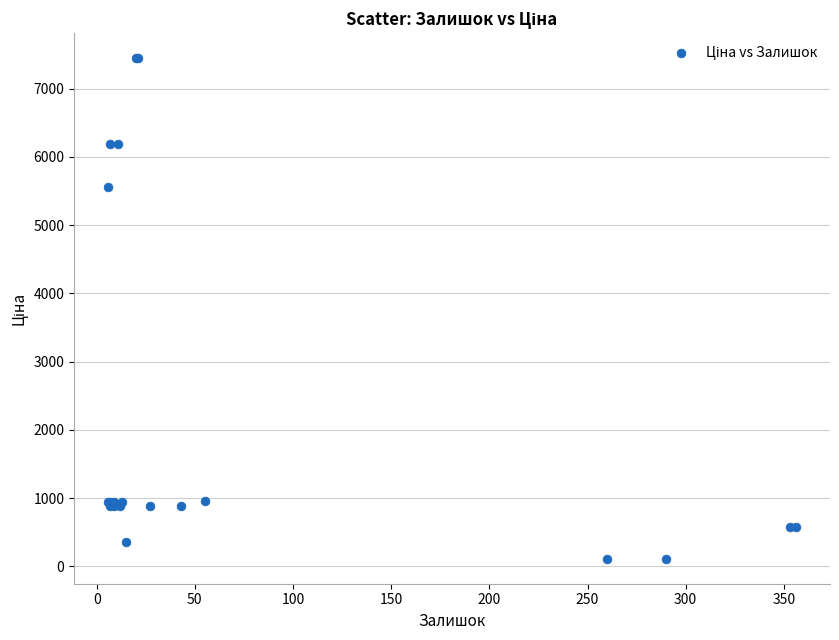

What Y value in the scatter plot is closest to 3778?

5560.3